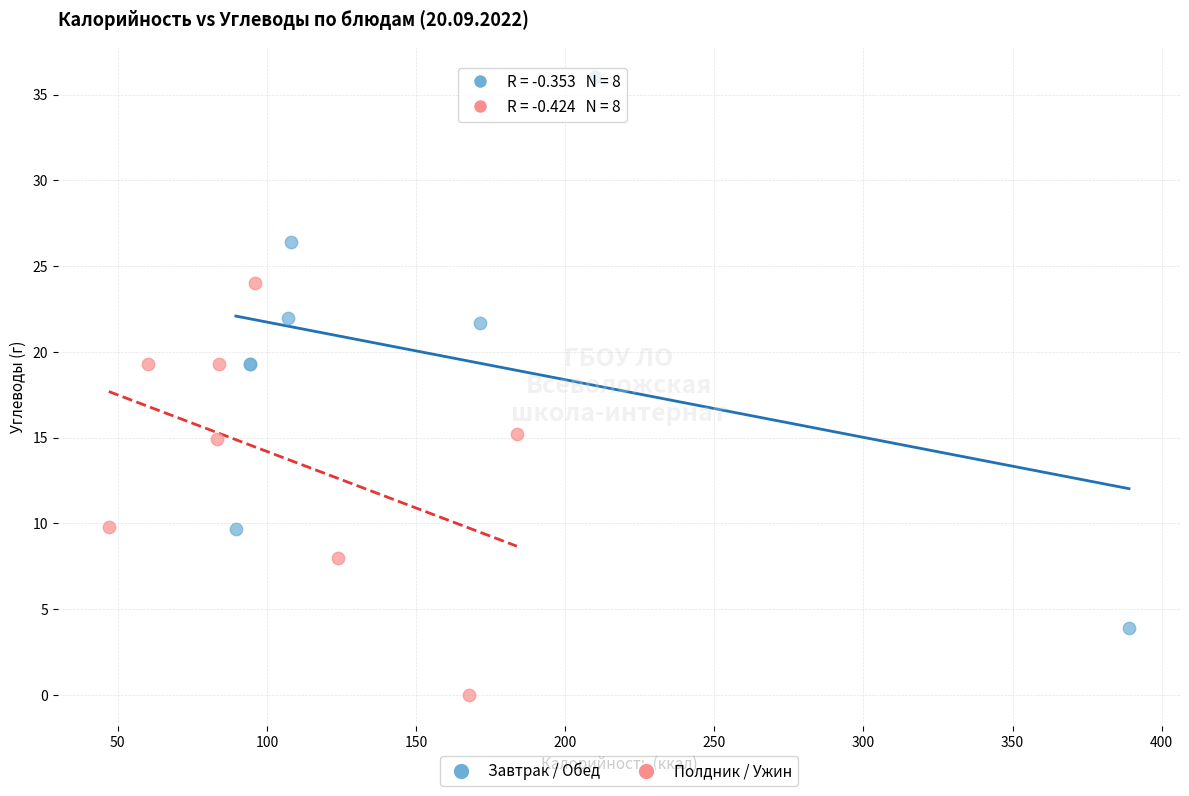

What are all the series names shown in the legend?

Завтрак / Обед, Полдник / Ужин